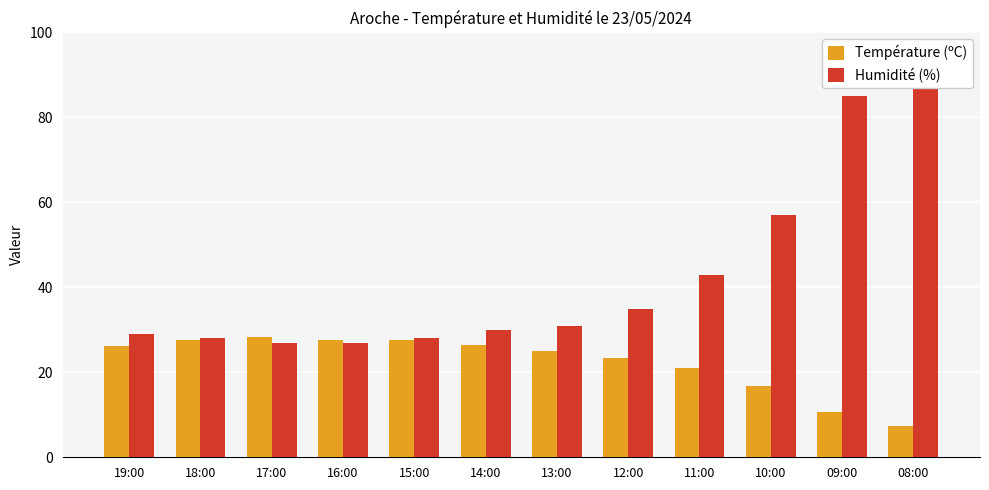

The Température (ºC) series shows 26.2 at 19:00. True or false?

True